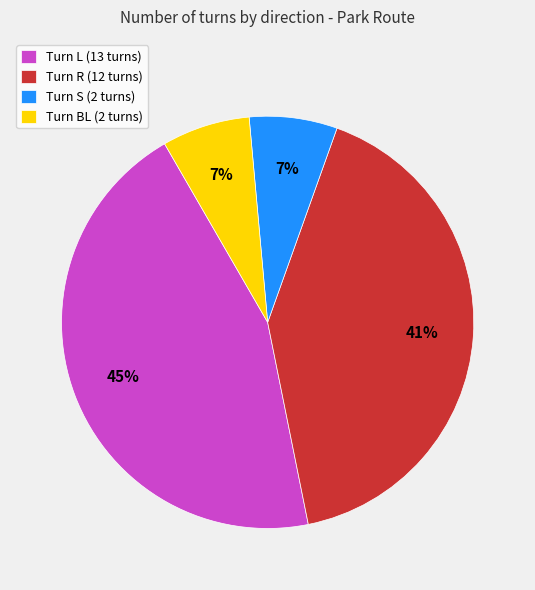

Which has a higher value, Turn L (13 turns) or Turn BL (2 turns)?

Turn L (13 turns)